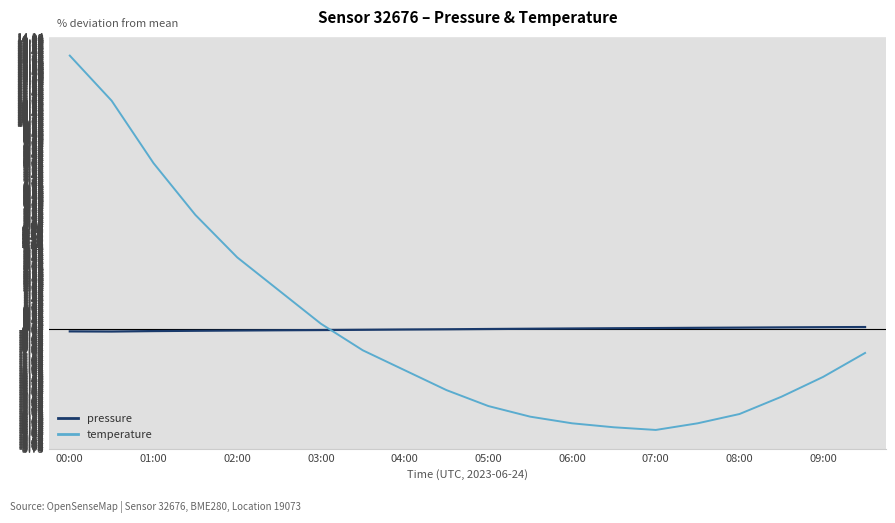

What is the difference between the maximum and minimum values in the temperature series?

18.1